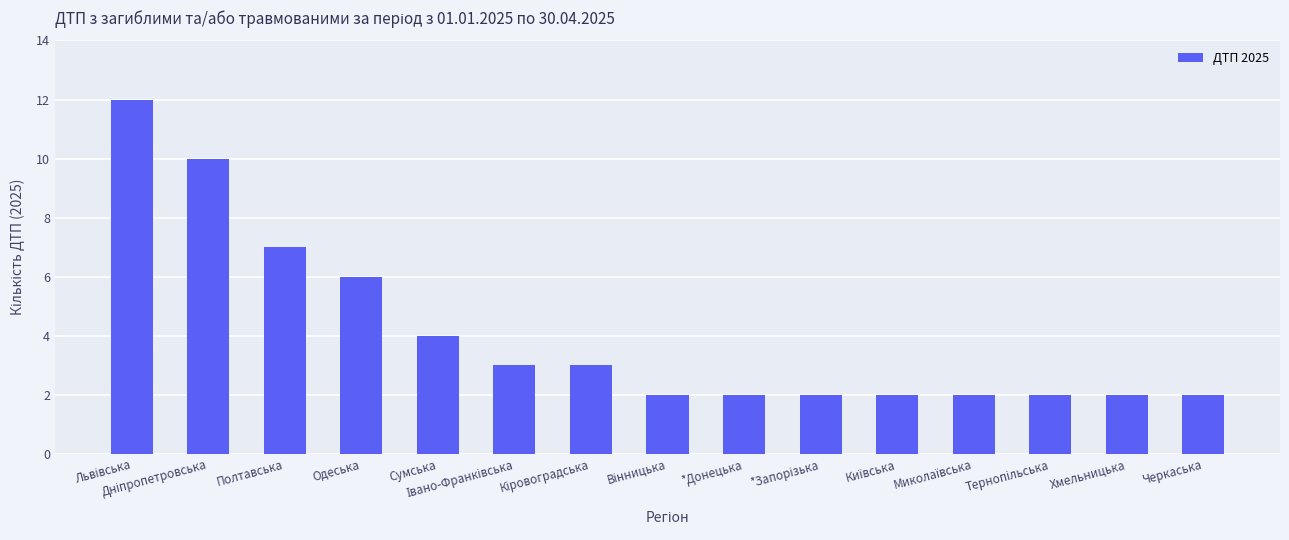

What is the value of the 13th bar from the left?

2